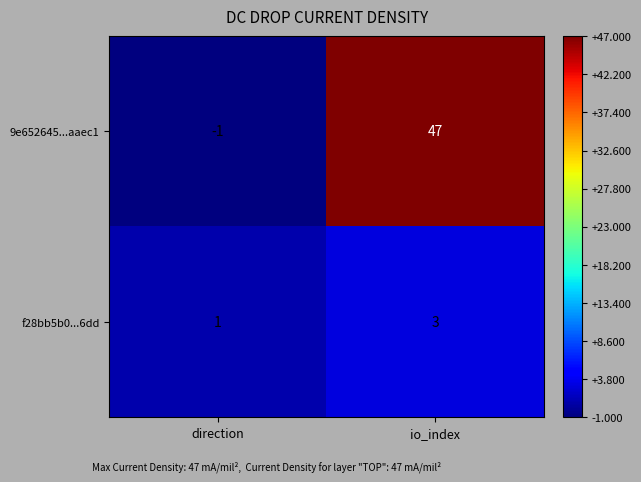

At which label does f28bb5b0...6dd reach its peak?

io_index